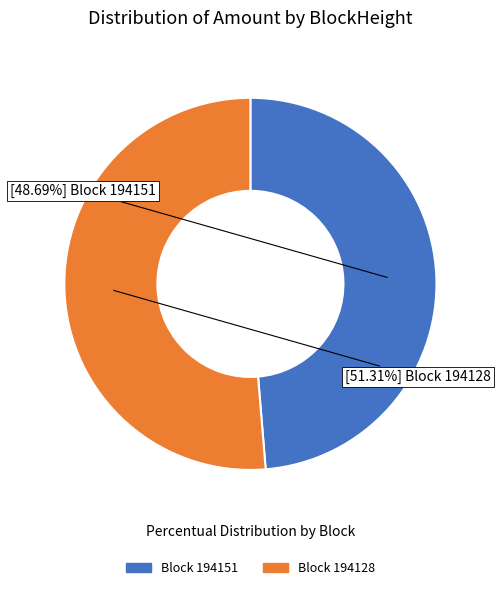

What is the smallest slice in the pie chart?

Block 194151